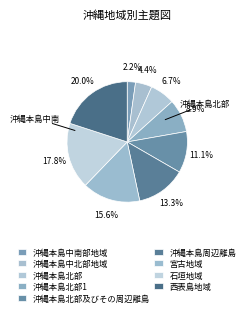

Rank the categories by value from lowest to highest.

沖縄本島中南部地域, 沖縄本島中北部地域, 沖縄本島北部, 沖縄本島北部1, 沖縄本島北部及びその周辺離島, 沖縄本島周辺離島, 宮古地域, 石垣地域, 西表島地域